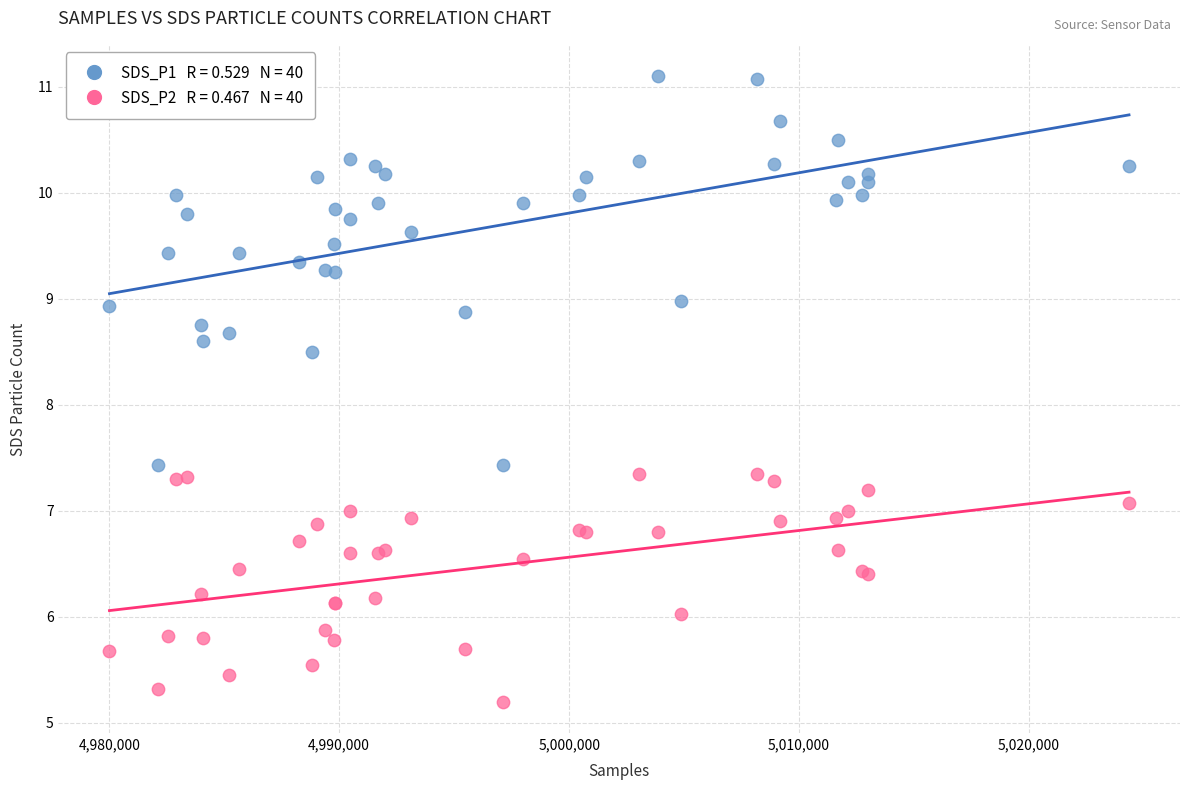

Across all series, what Y value is closest to 8?

8.5